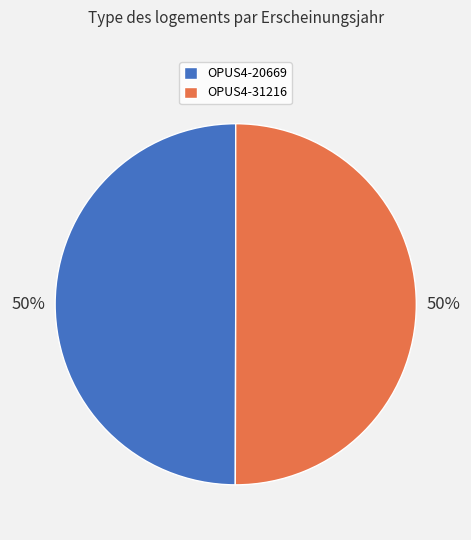

To the nearest percent, what is the average slice percentage?

50%